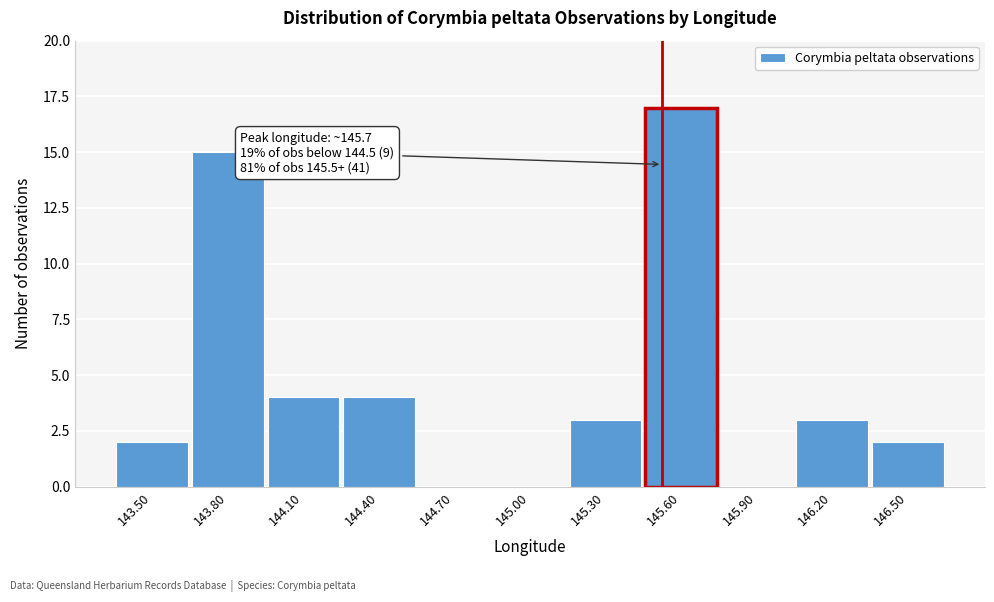

Reading right to left, what are all the values shown in this chart?

146.50=2	146.20=3	145.90=0	145.60=17	145.30=3	145.00=0	144.70=0	144.40=4	144.10=4	143.80=15	143.50=2